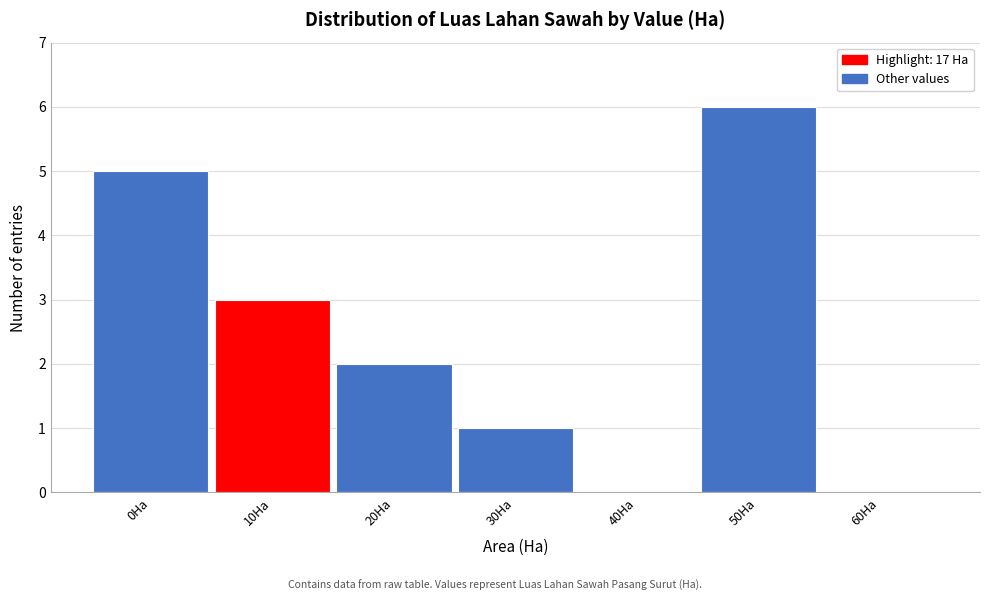

Reading left to right, what are all the values shown in this chart?

0Ha=5	10Ha=3	20Ha=2	30Ha=1	40Ha=0	50Ha=6	60Ha=0